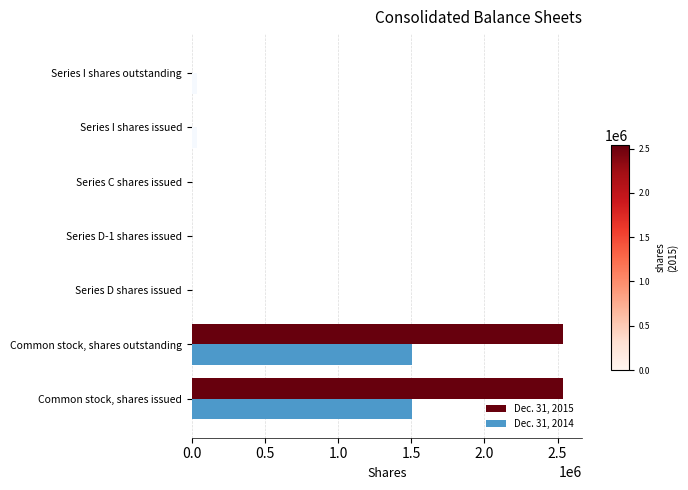

The value of Dec. 31, 2015 at Series C shares issued is -784641. True or false?

False